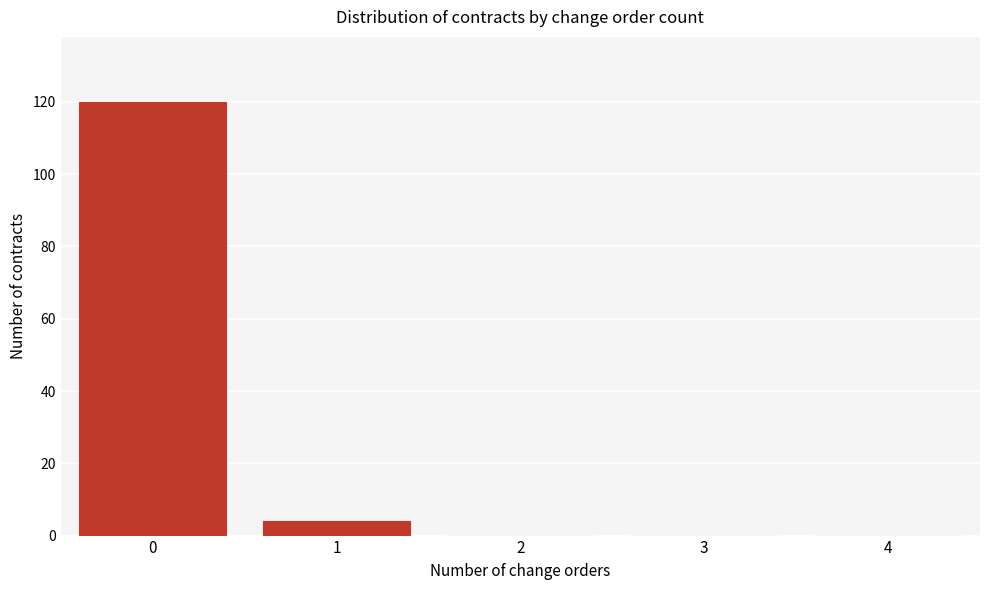

Reading left to right, what are all the values shown in this chart?

0=120	1=4	2=0	3=0	4=0